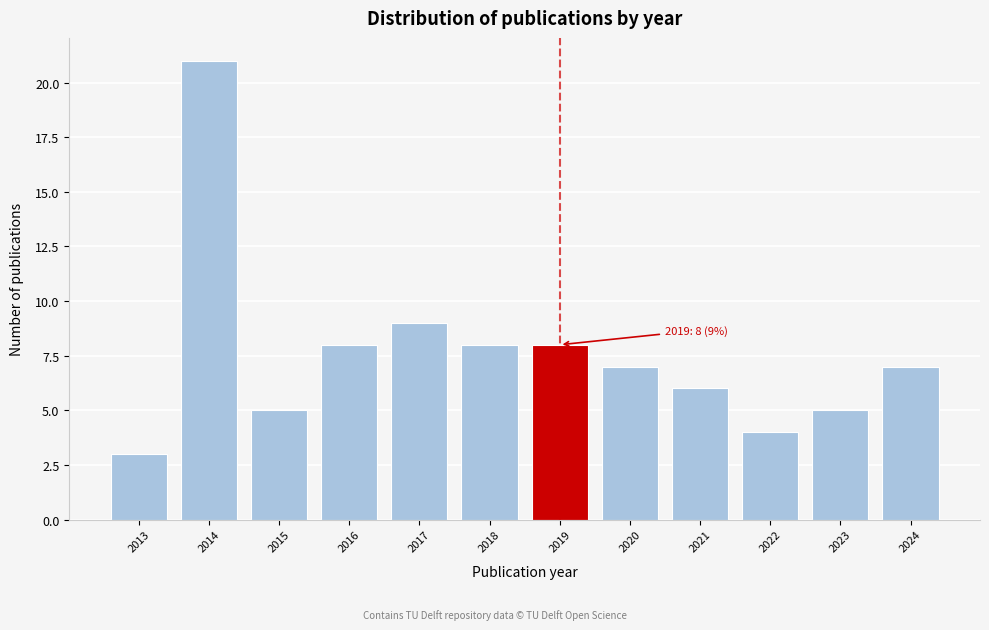

Reading right to left, extract all data points from this chart.

2024=7	2023=5	2022=4	2021=6	2020=7	2019=8	2018=8	2017=9	2016=8	2015=5	2014=21	2013=3